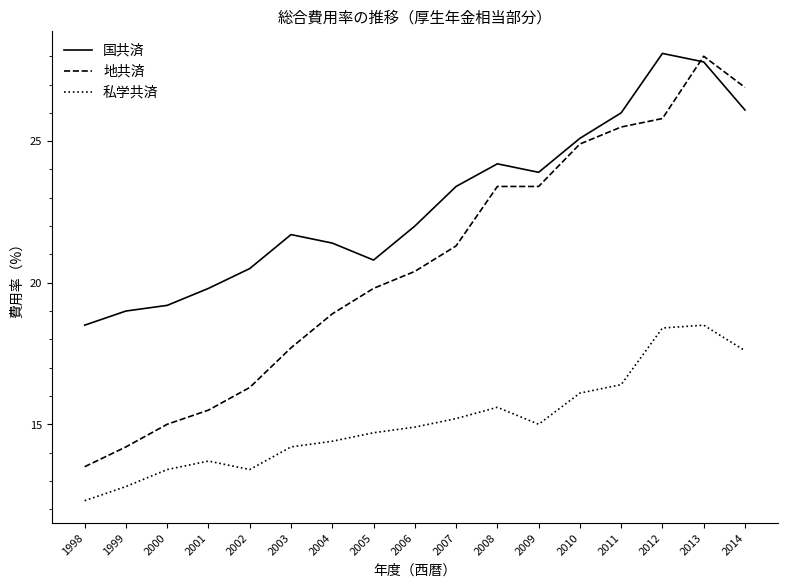

How many values in the 地共済 series are below 20?

8